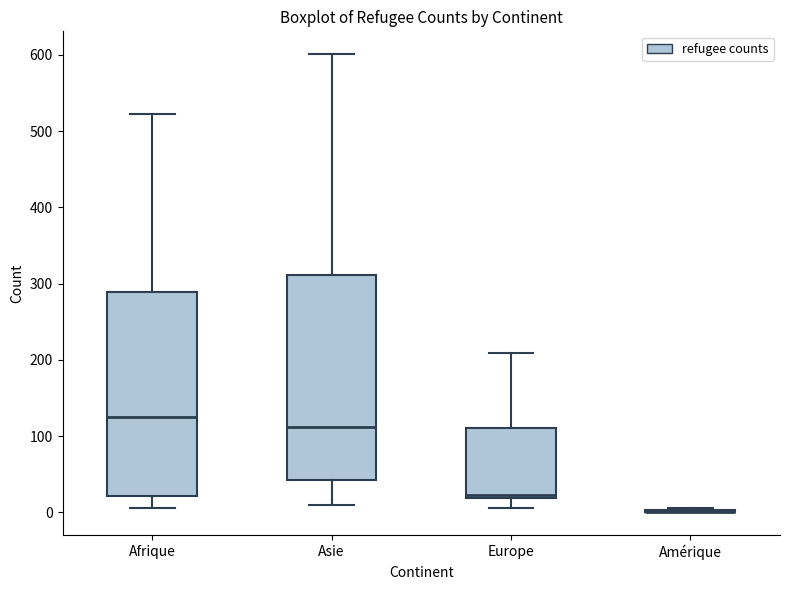

Where is the upper edge of the box for Asie on the y-axis? The values are not printed on the chart, so give them approximately, as read against the axis.

310